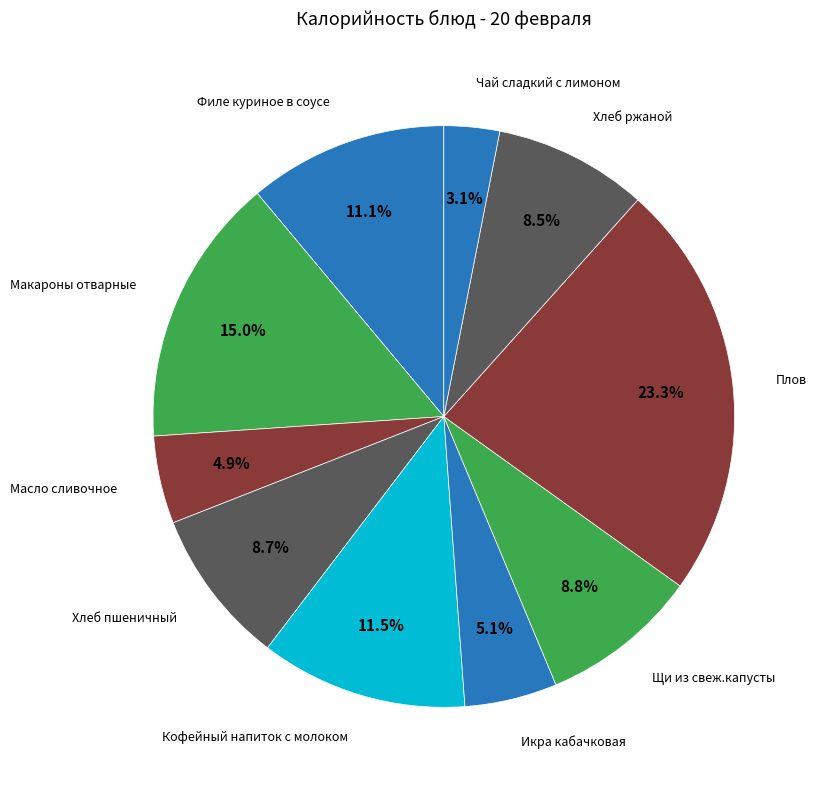

To the nearest percent, what is the average slice percentage?

10%